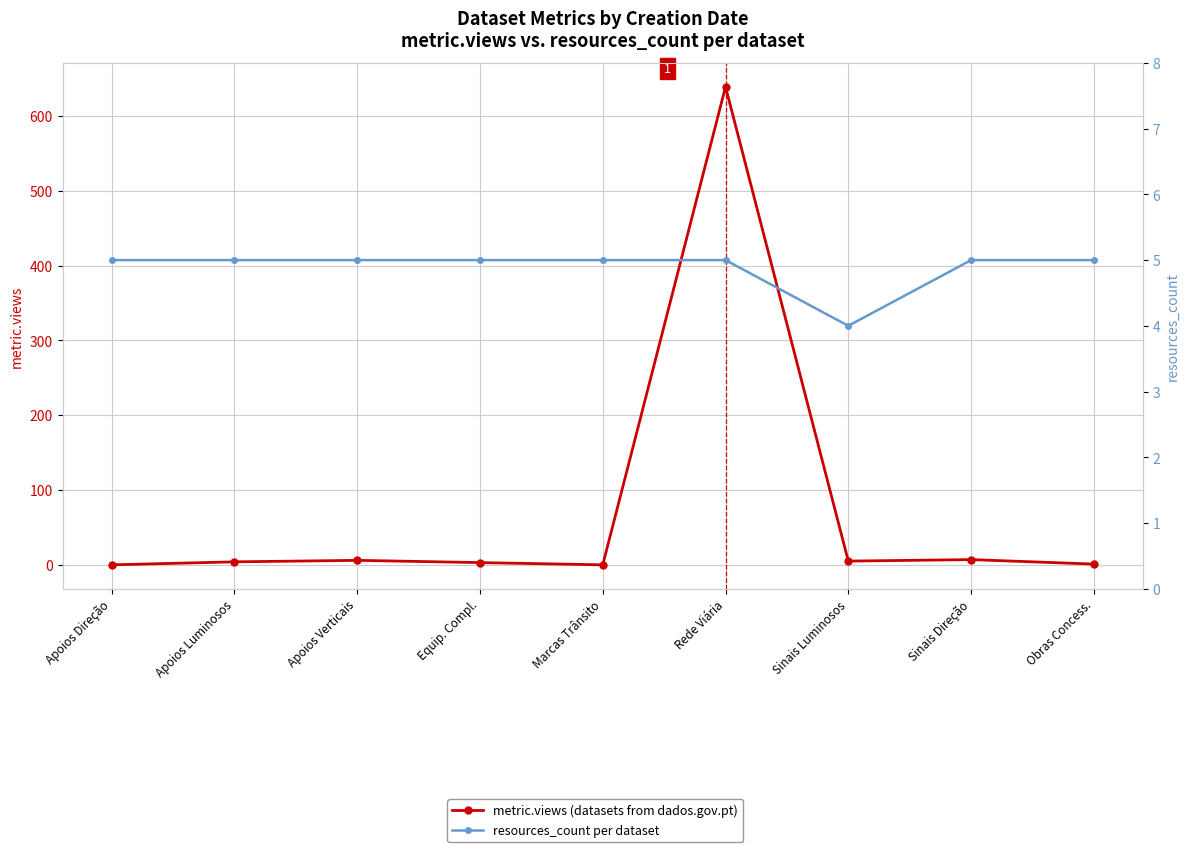

Is it true that metric.views equals 4 at Sinais Direção?

False